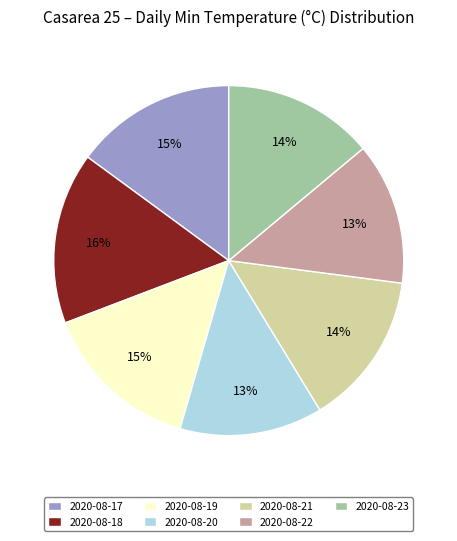

How many segments does this pie chart have?

7